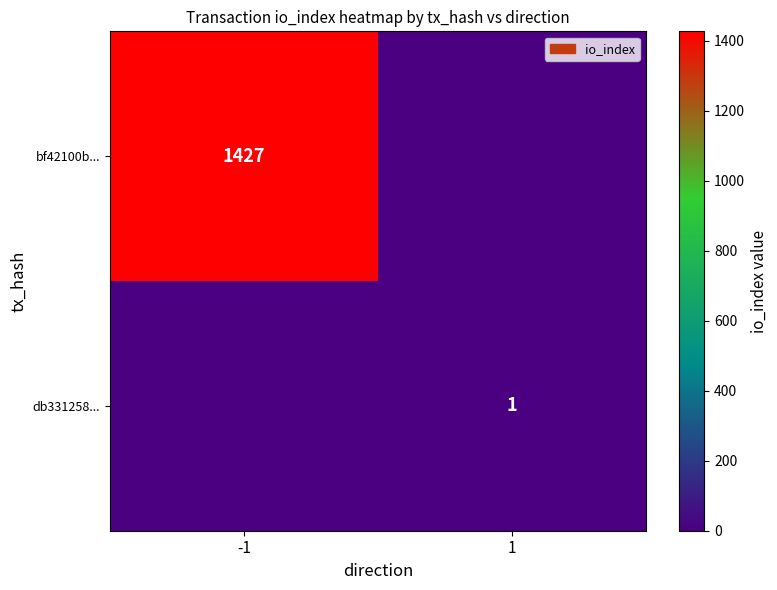

Is the value of db331258... at 1 greater than the value of bf42100b... at -1?

No